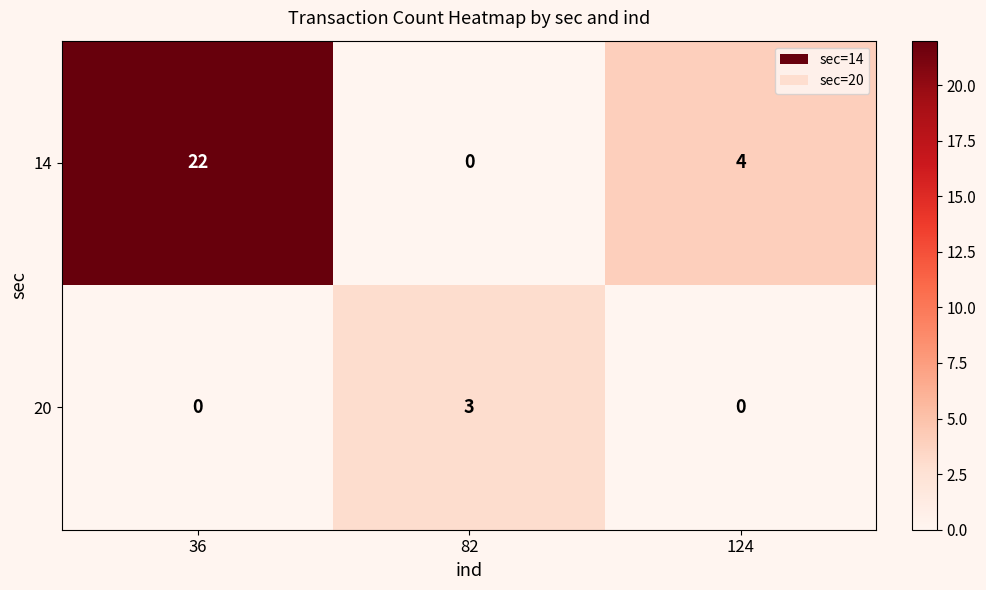

List the series in order of their overall mean, highest first.

14, 20